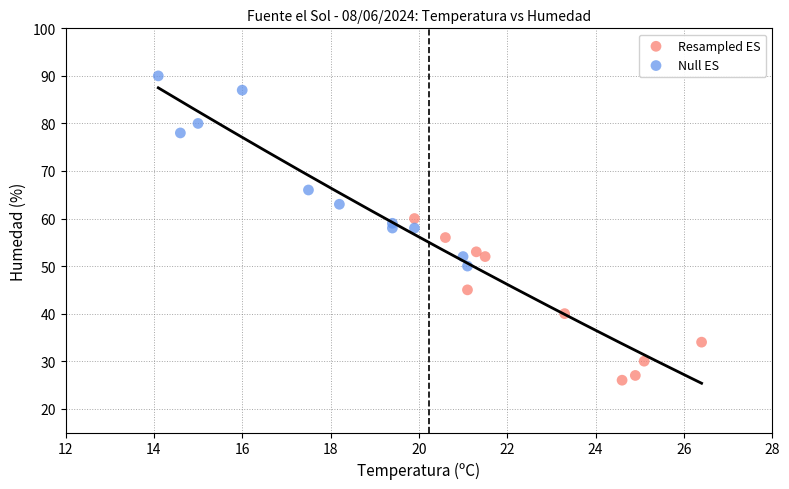

Which series contains the lowest Y value?

Resampled ES